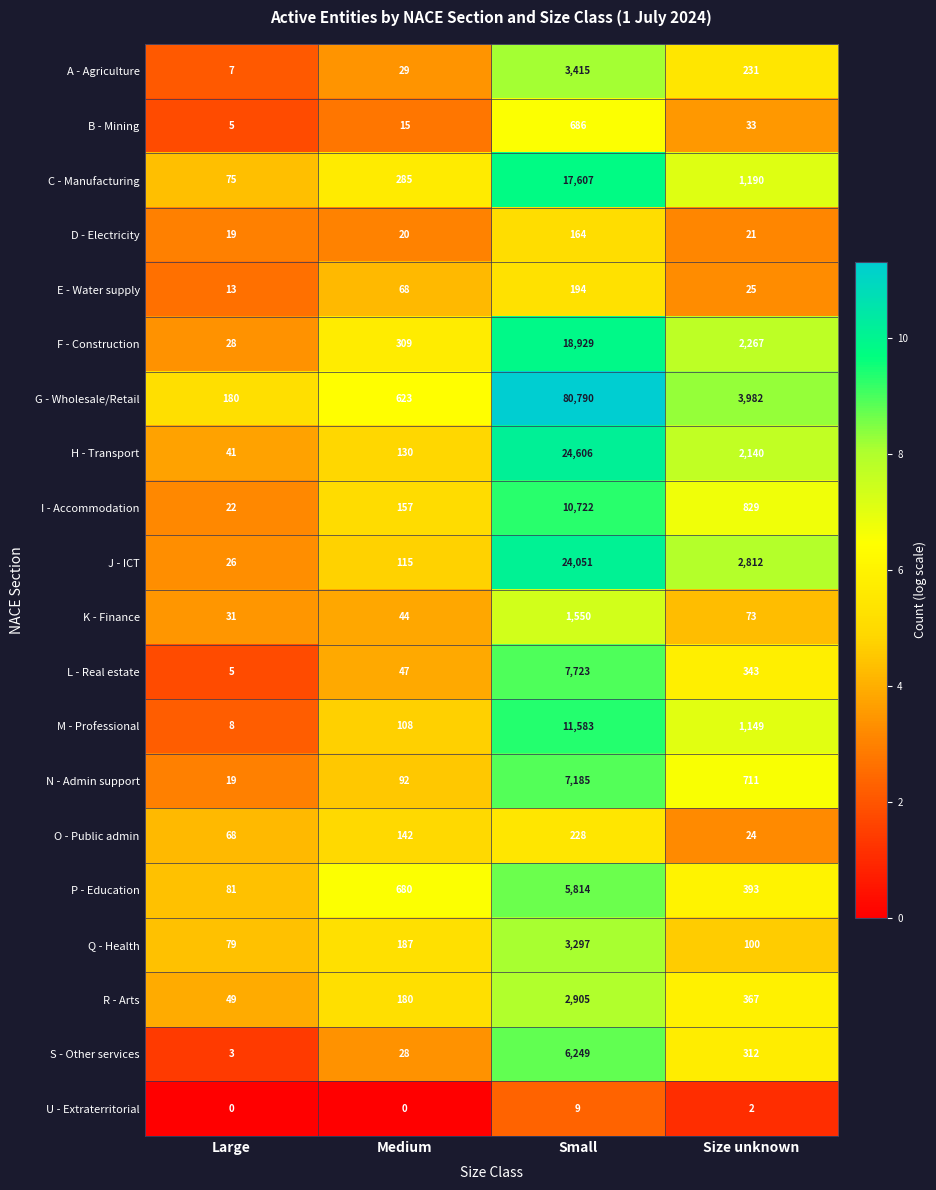

What is the lowest value of the S - Other services series?

3